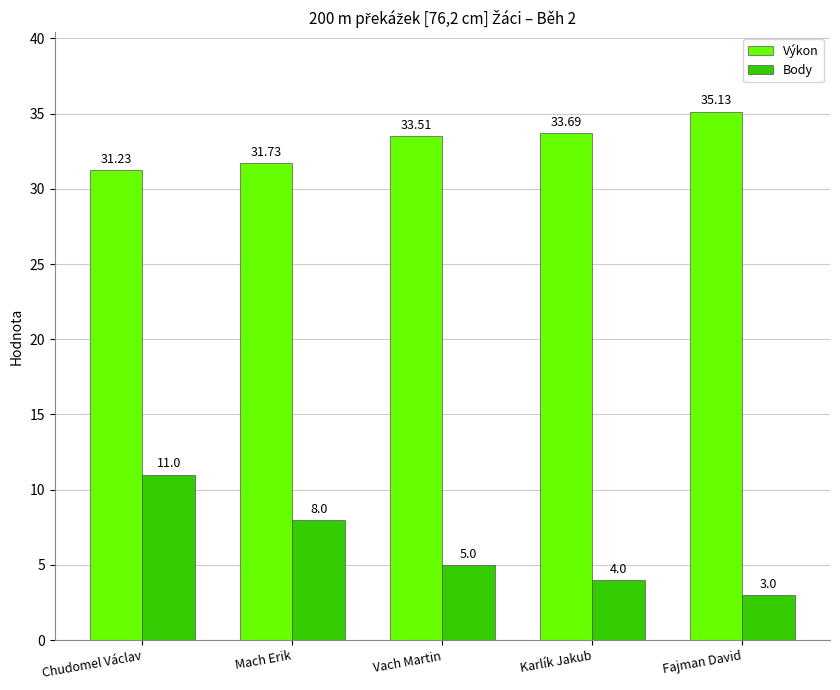

What is the difference between the maximum and minimum values in the Výkon series?

3.9